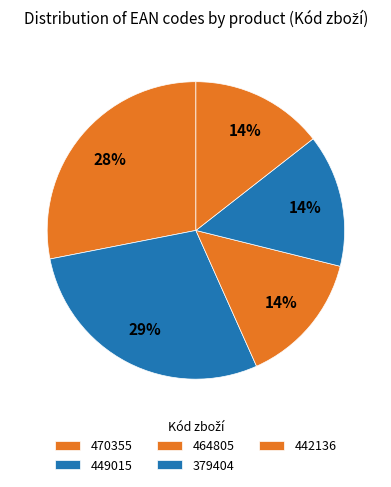

The 442136 slice represents 14% of the pie. True or false?

True